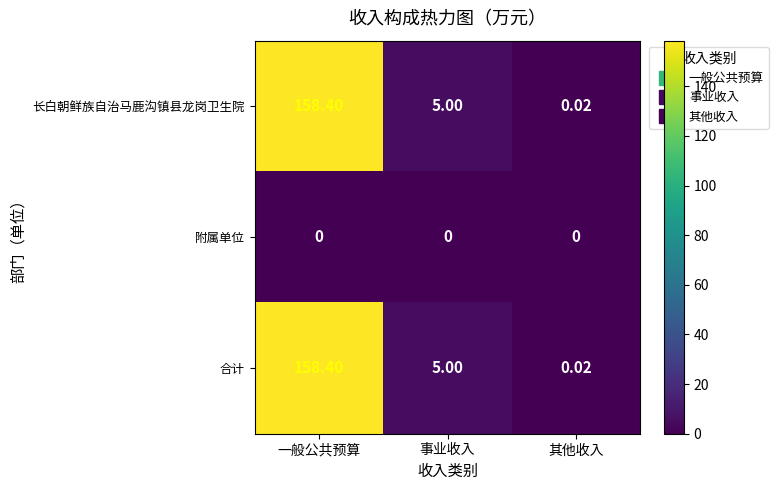

At which category is the sum across all series the highest?

一般公共预算